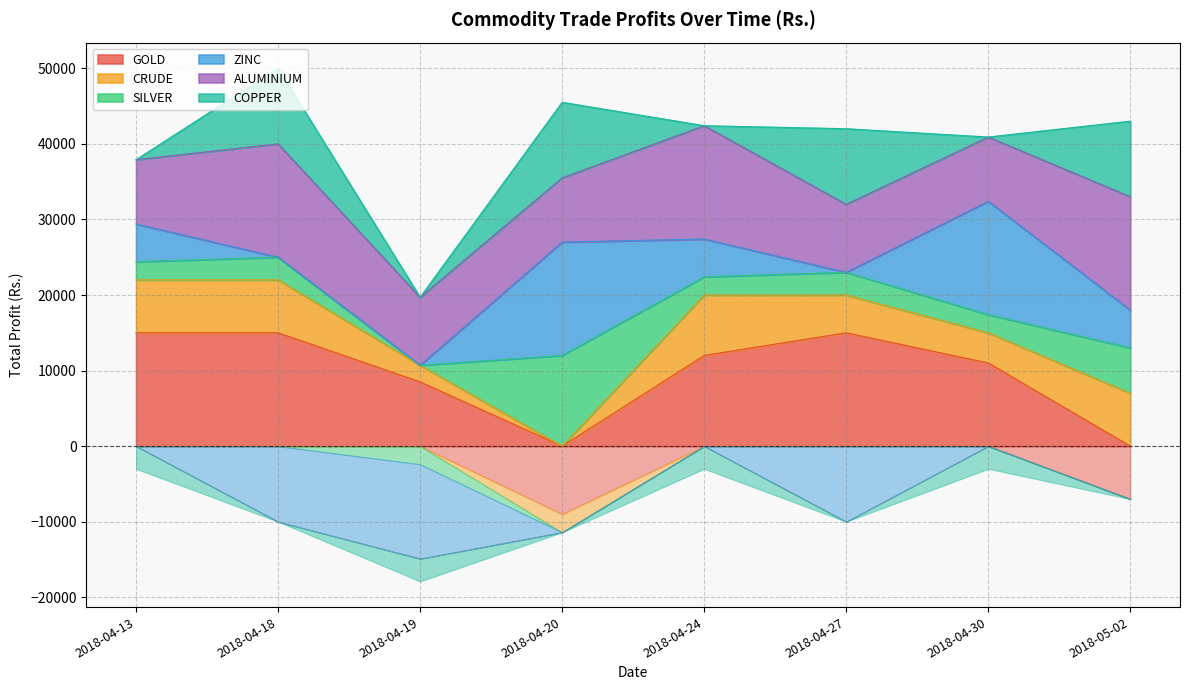

What position from the right is 2018-05-02?

1